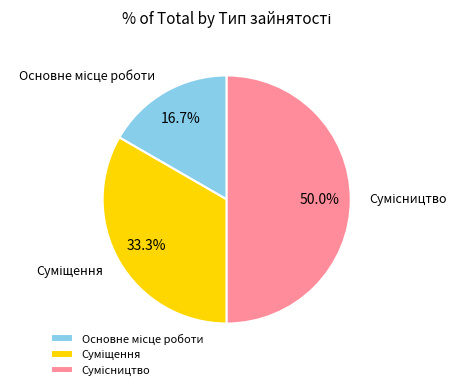

How many segments does this pie chart have?

3